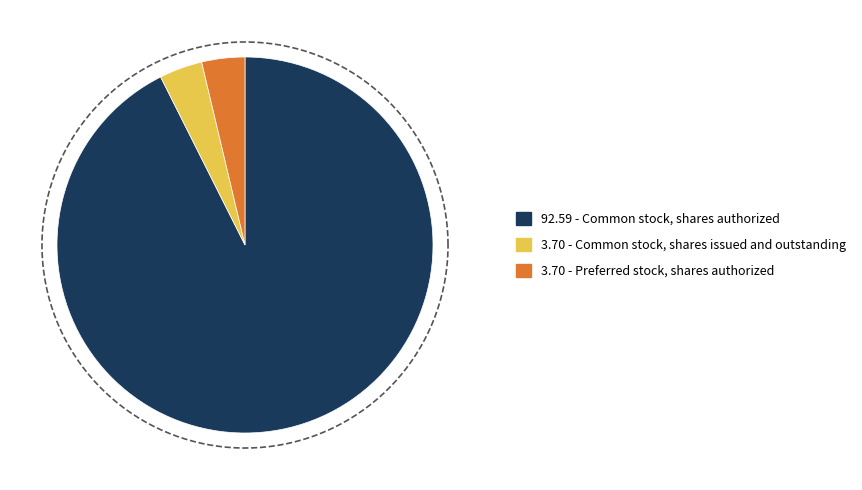

How many segments does this pie chart have?

3